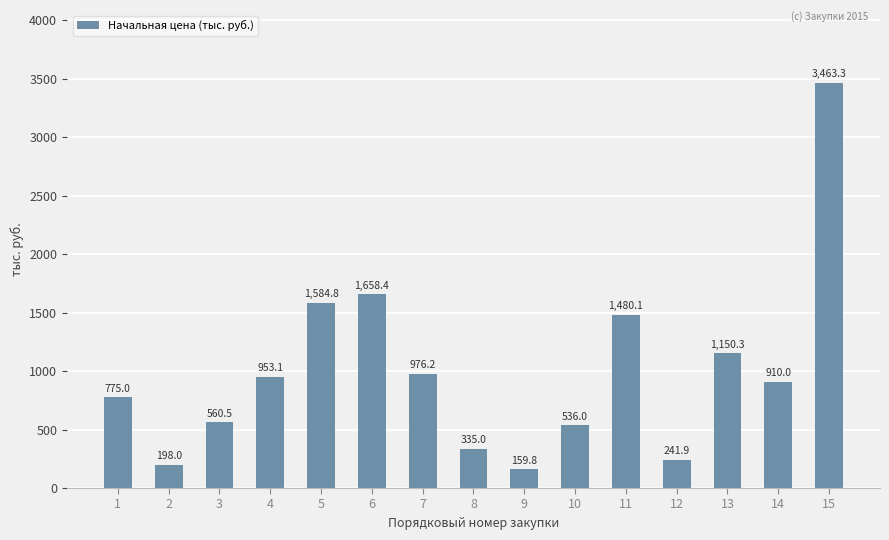

Does the chart contain any negative values?

No